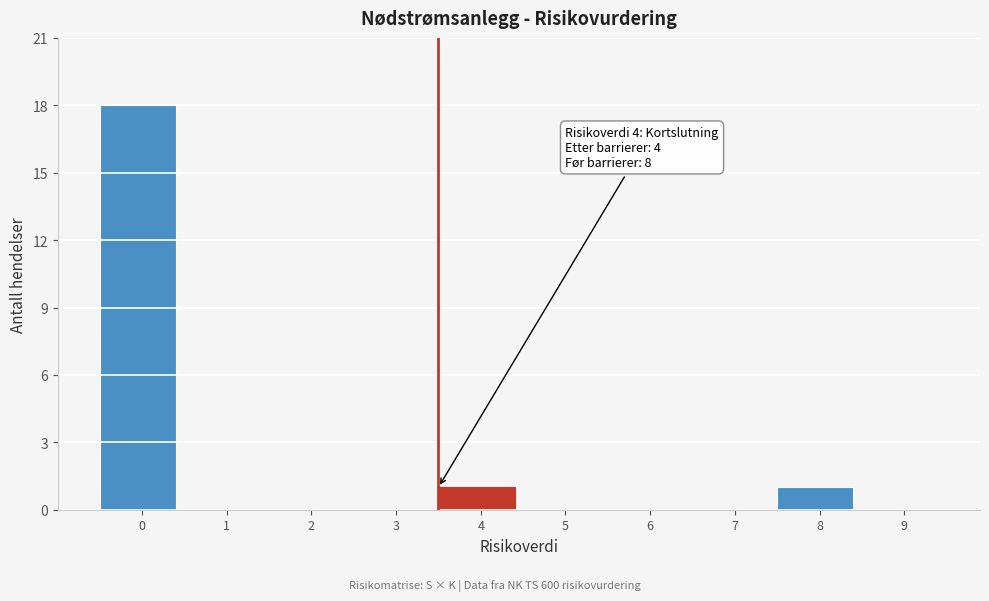

Reading left to right, transcribe all the data shown in this chart.

0=18	1=0	2=0	3=0	4=1	5=0	6=0	7=0	8=1	9=0